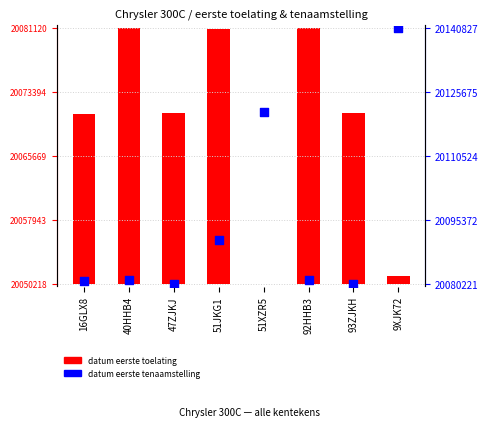

Which series contains the lowest Y value?

datum eerste toelating